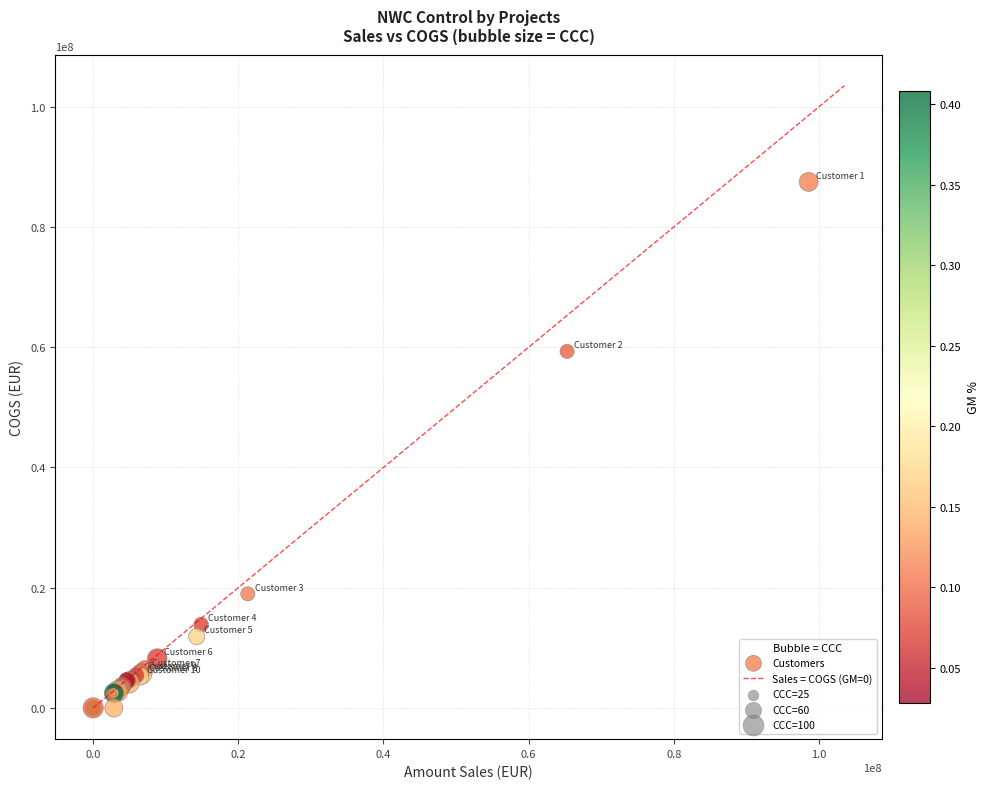

What Y value in the scatter plot is closest to 43735024?

59299501.6